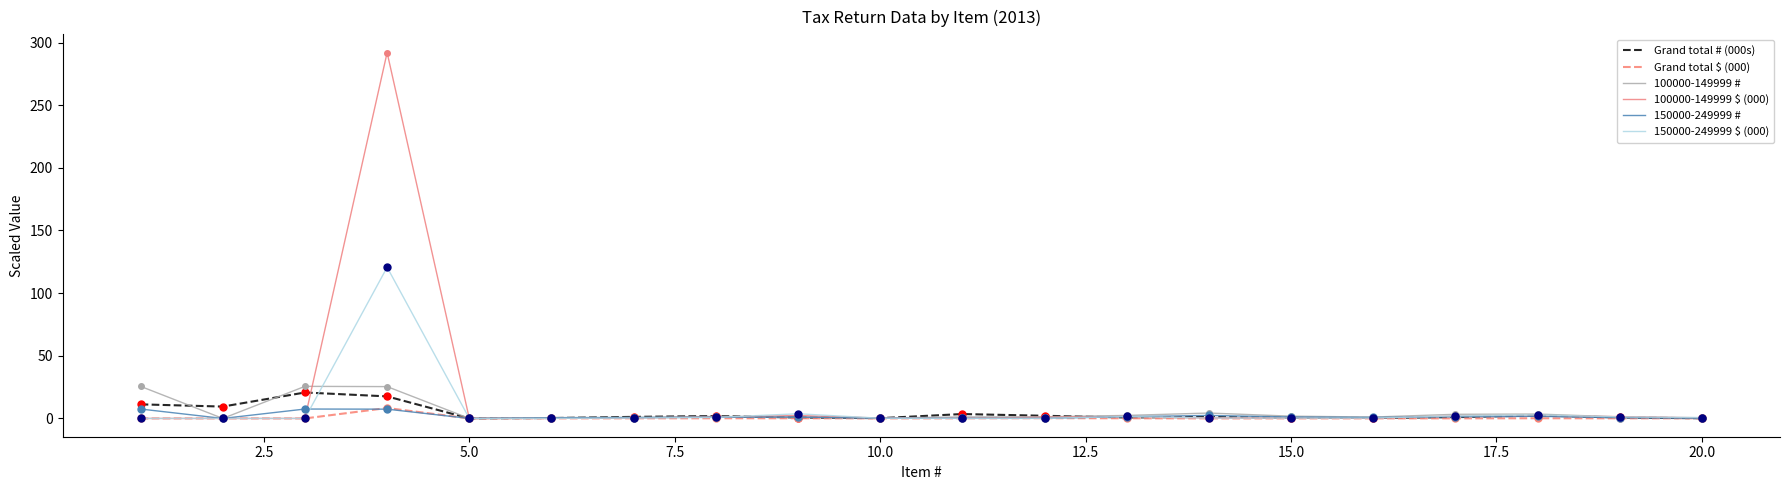

Which series has the largest total across all categories?

100000-149999 $ (000)